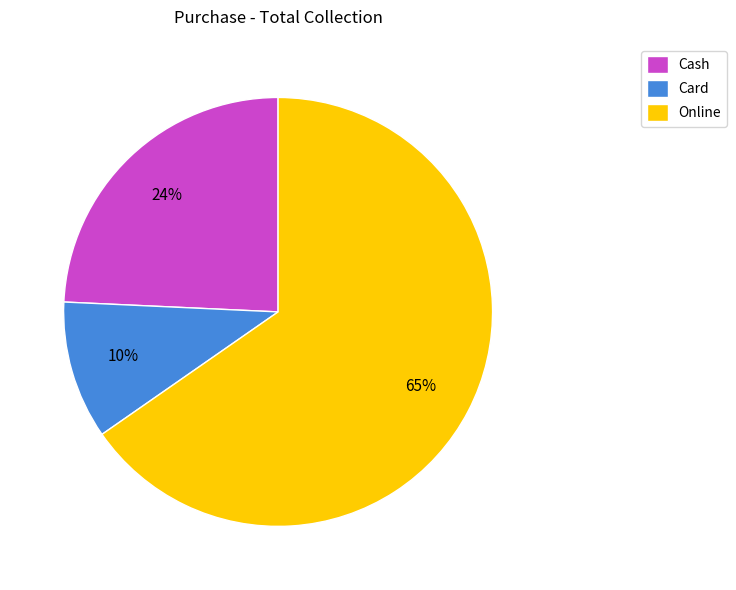

How many segments does this pie chart have?

3